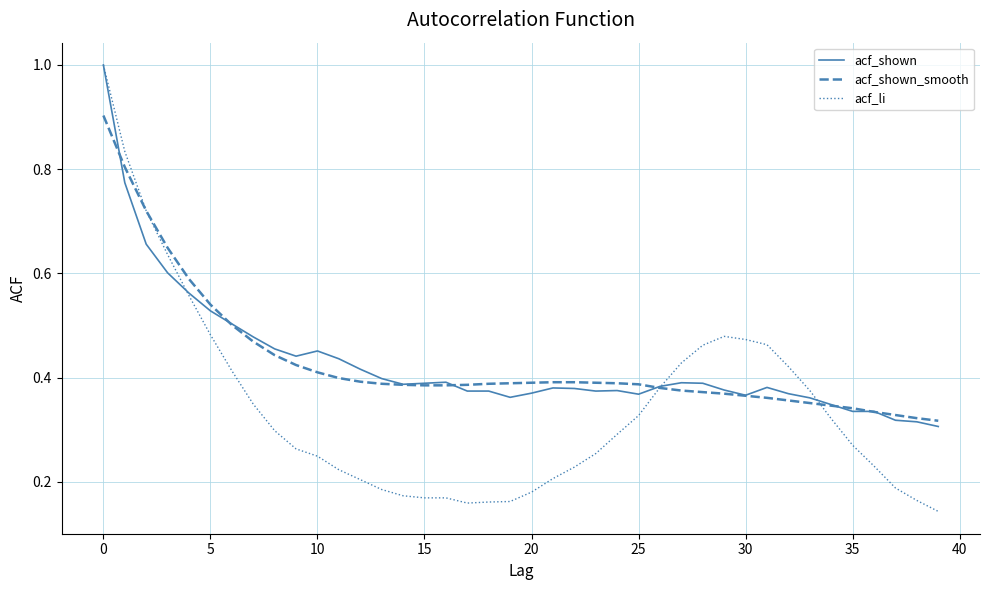

Which series has the widest spread of values?

acf_li